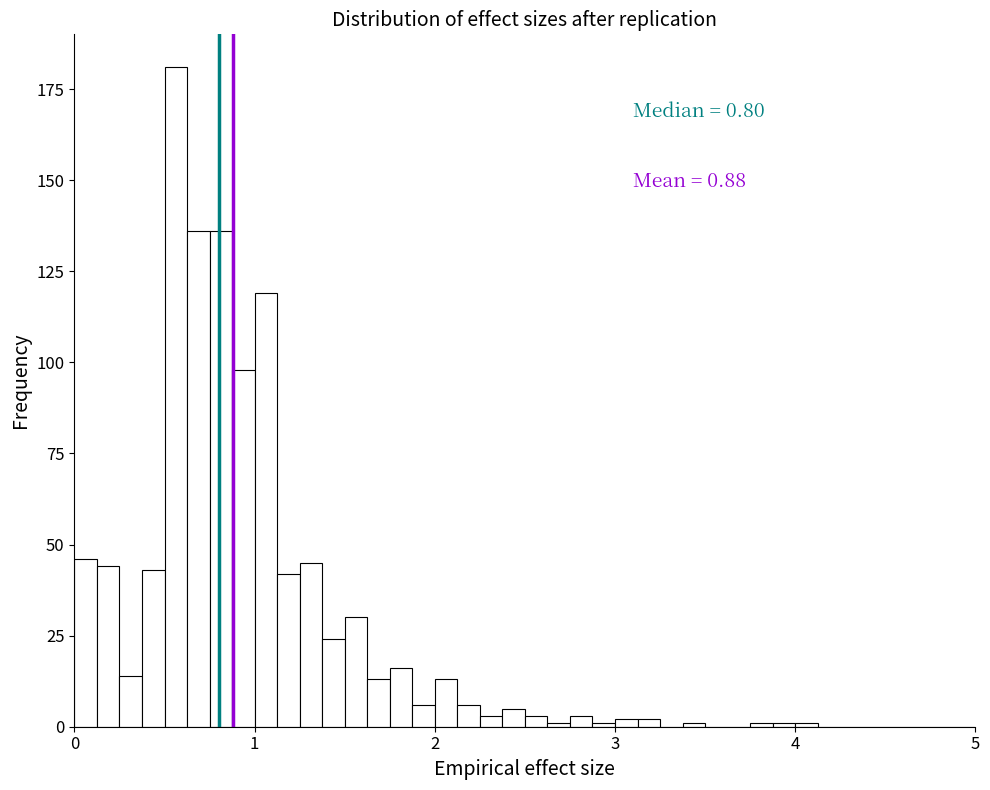

Around what value on the x-axis is the tallest bar? Give the approximate position of its centre, as read against the axis.

0.6